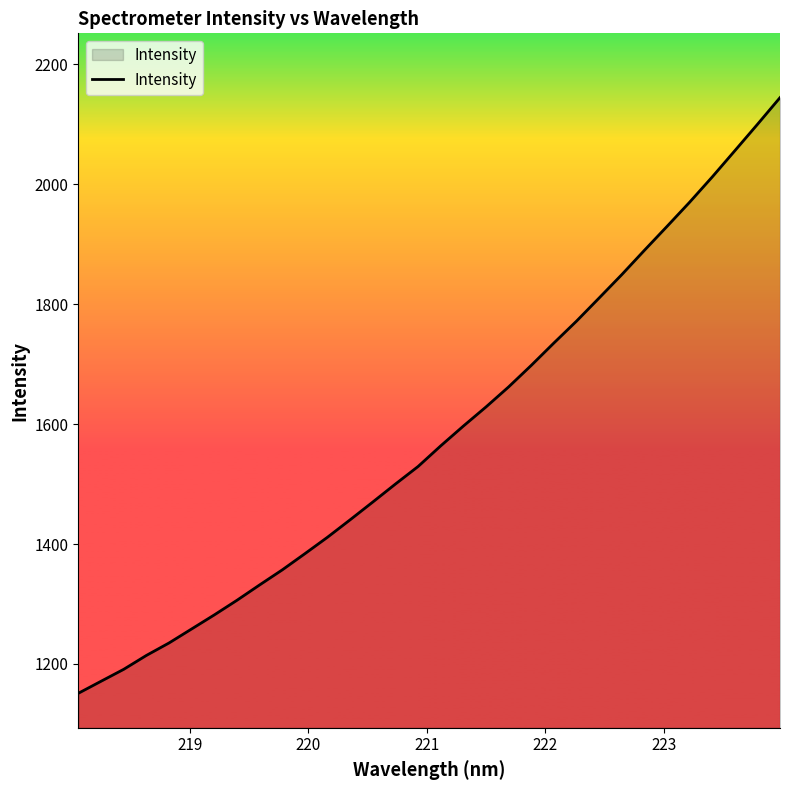

What is the greatest value displayed?

2144.3